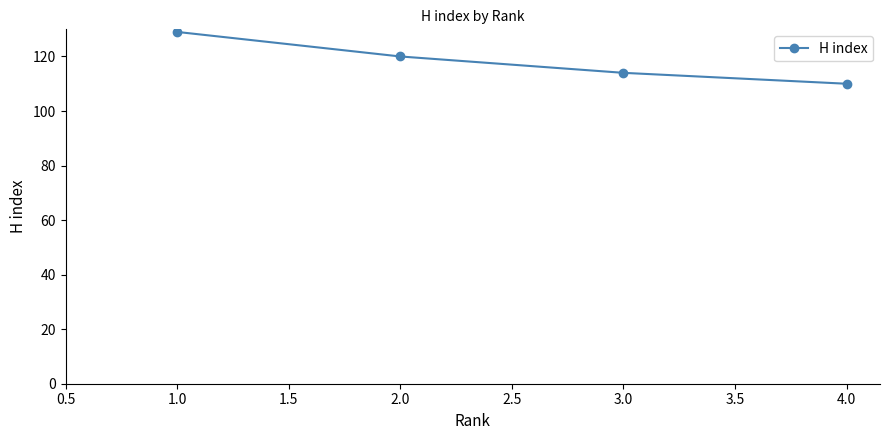

List the labels in order of value, smallest first.

4.0, 3.0, 2.0, 1.0